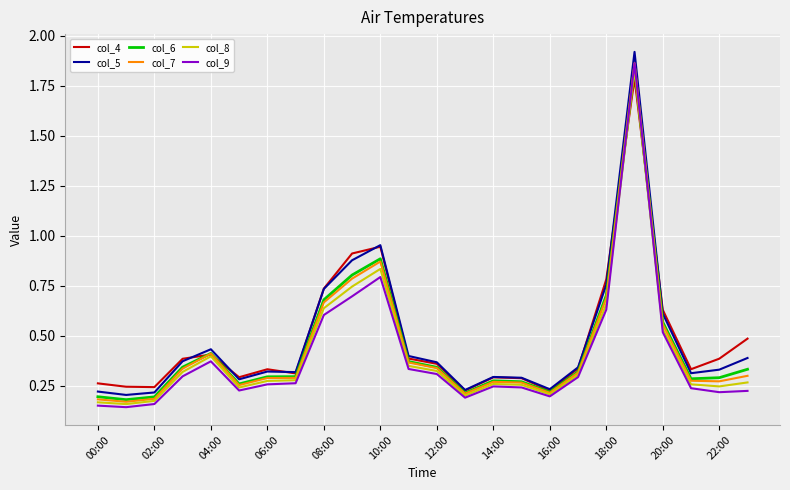

True or false: col_8 has more than 1 points higher than both neighbors.

True